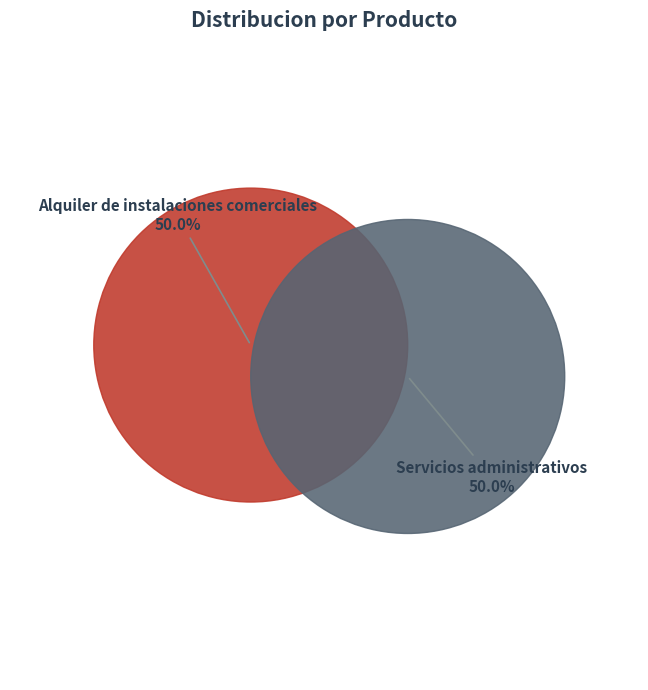

How many segments does this pie chart have?

2